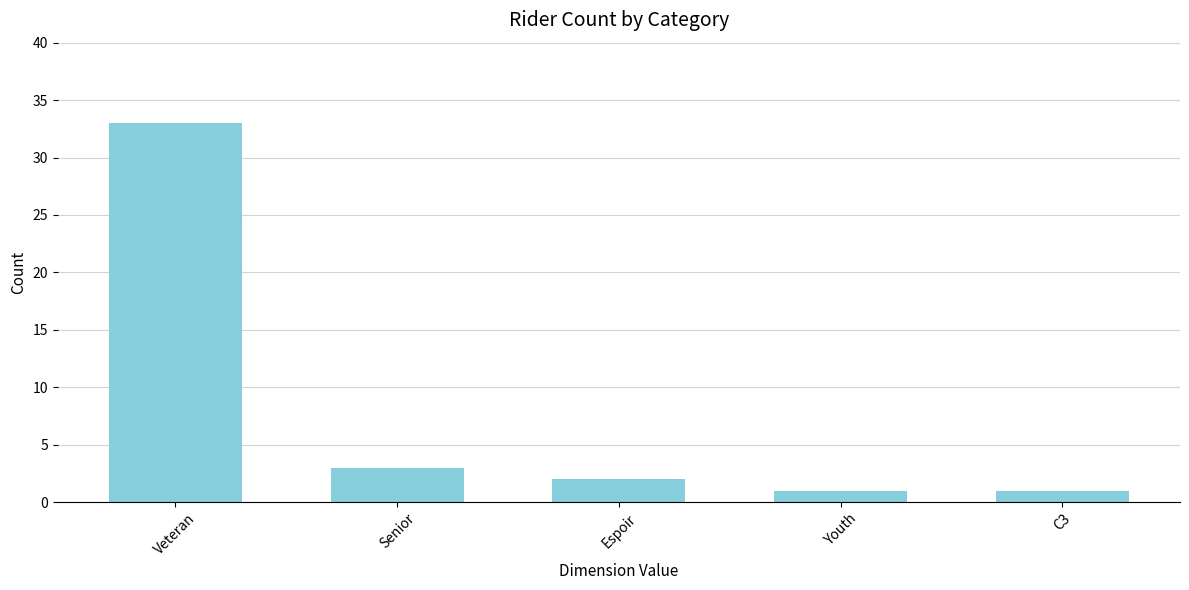

What is the sum of the values at C3 and Youth?

2